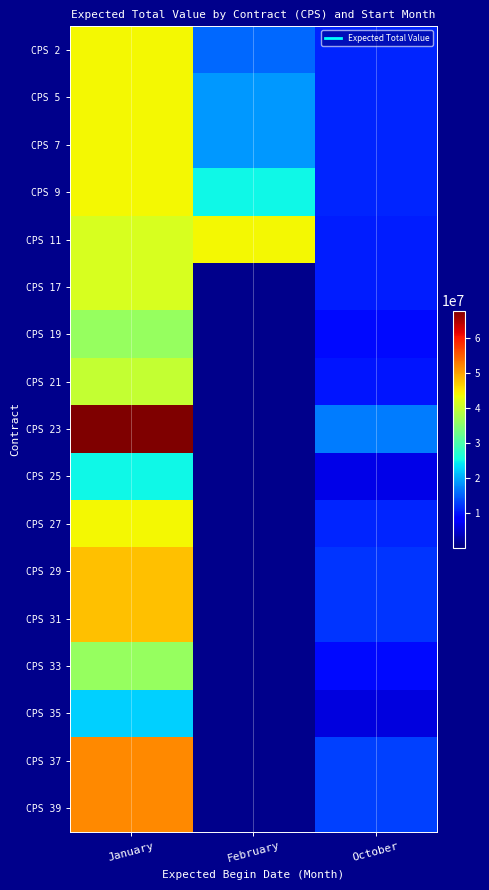

What is the maximum value shown in the chart?

68000000